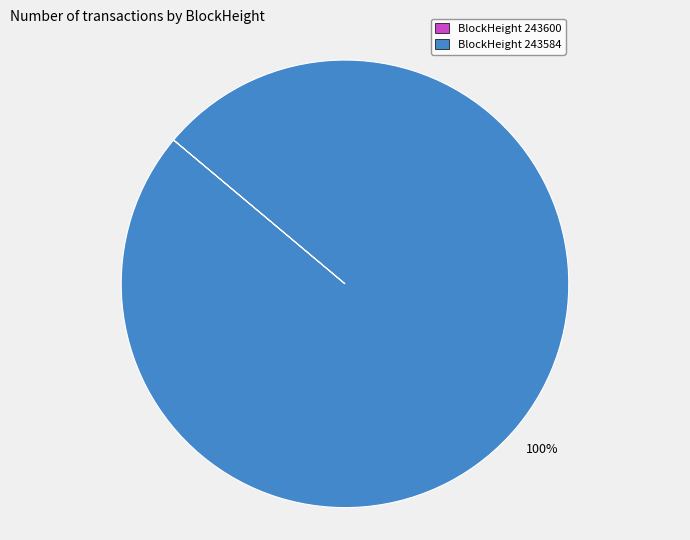

True or false: BlockHeight 243584 accounts for 100% of the total.

True